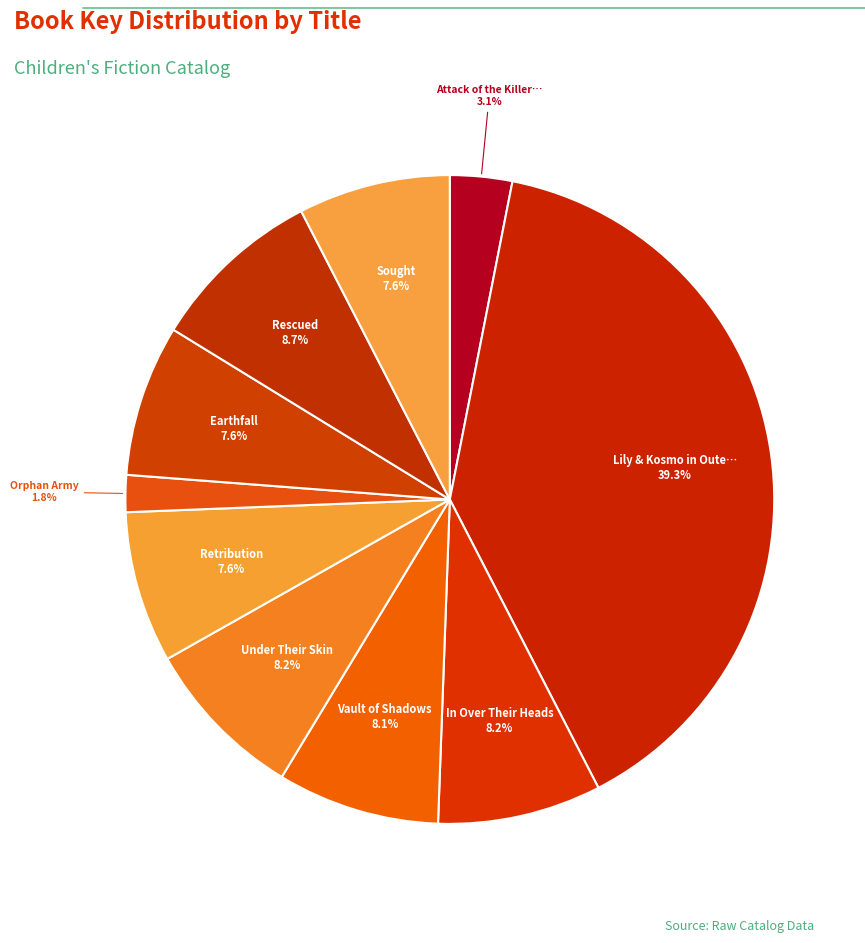

Rank the categories by value from highest to lowest.

Lily & Kosmo in Outer Outer Space, Rescued, In Over Their Heads, Under Their Skin, Vault of Shadows, Sought, Retribution, Earthfall, Attack of the Killer Komodos, Orphan Army